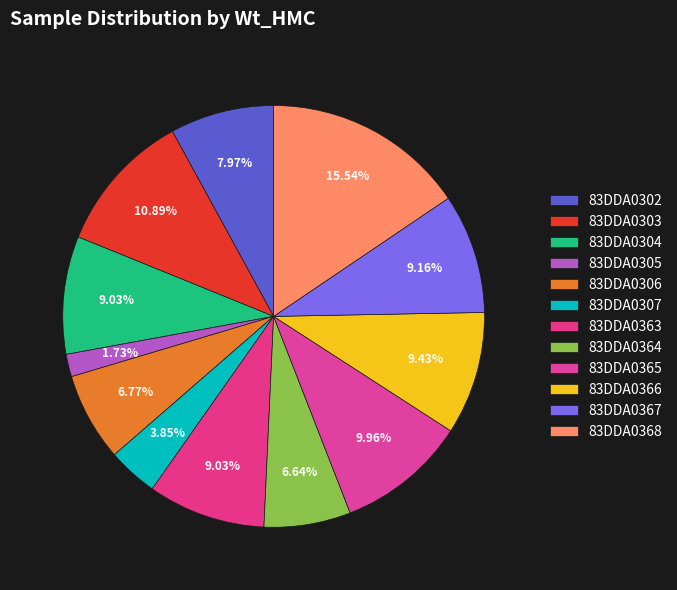

To the nearest percent, what percentage of the pie is 83DDA0305?

2%